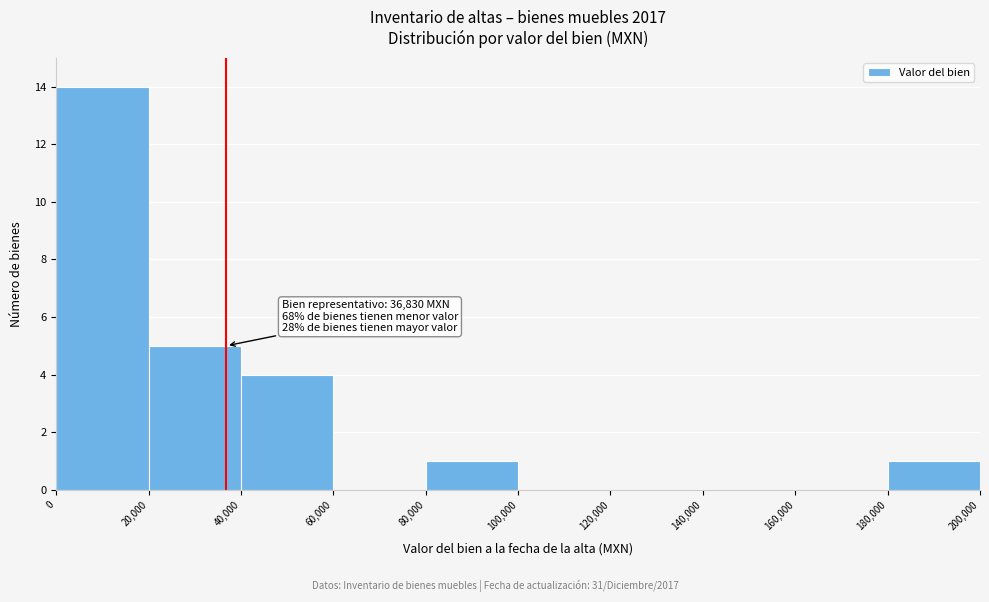

Over which range of the x-axis is the bar tallest?

0 to 20,000